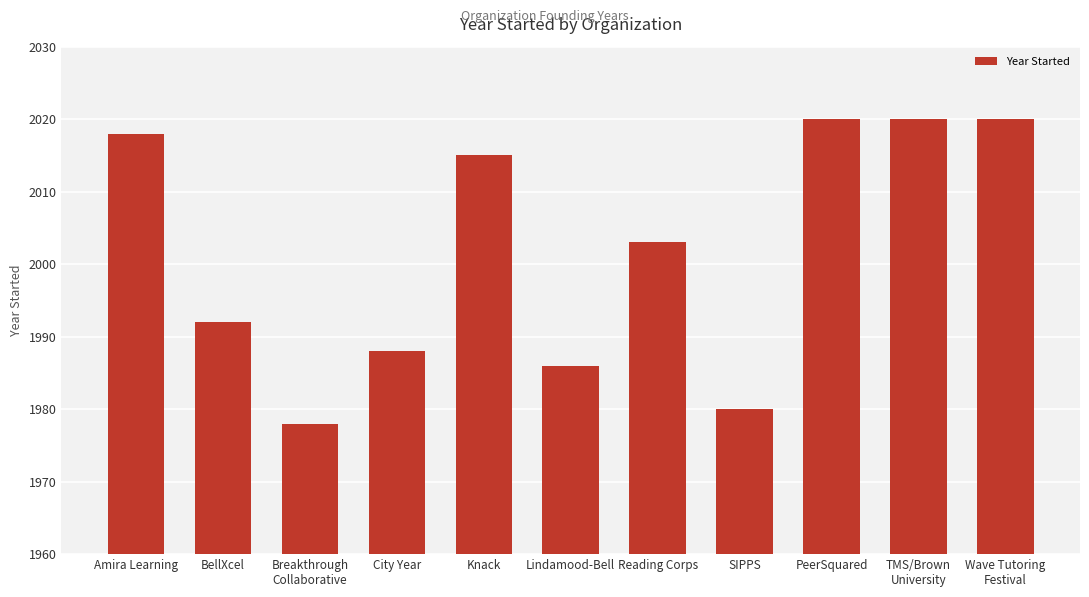

What is the difference between the maximum and second lowest values?

40